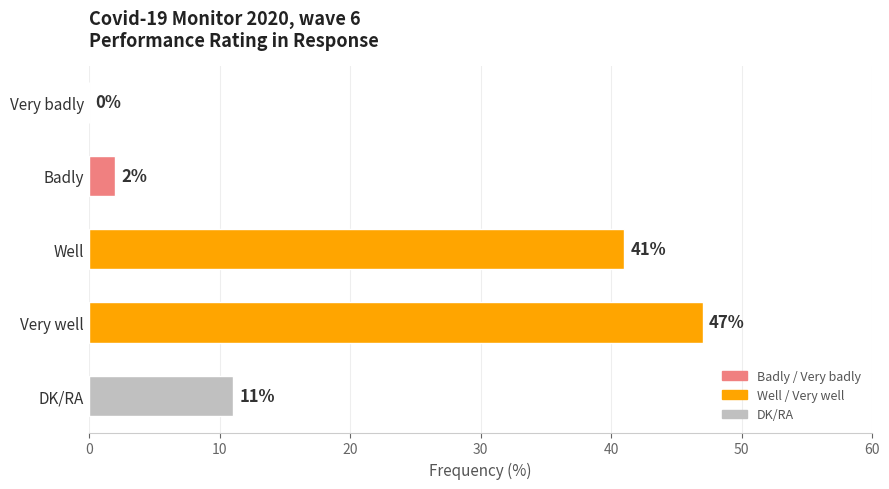

Is it true that the value at Well is 16?

False